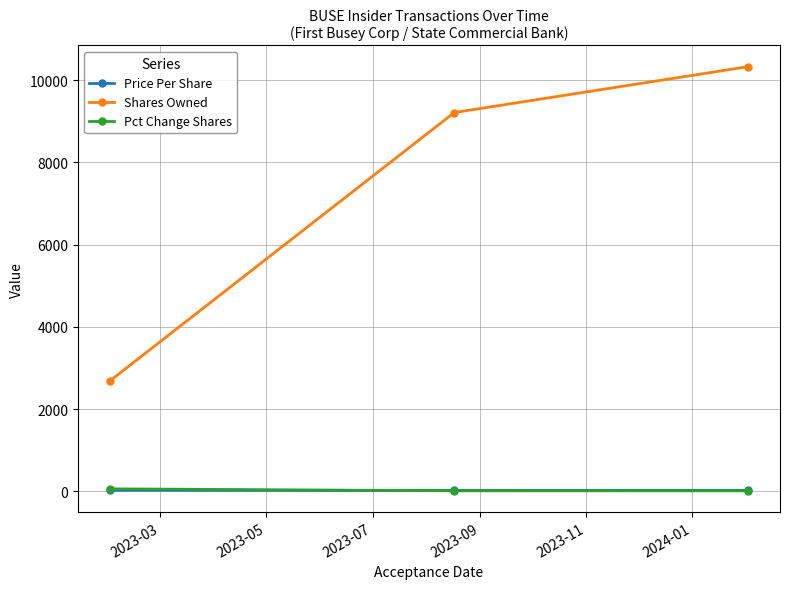

What is the sum of all Price Per Share values?

67.2